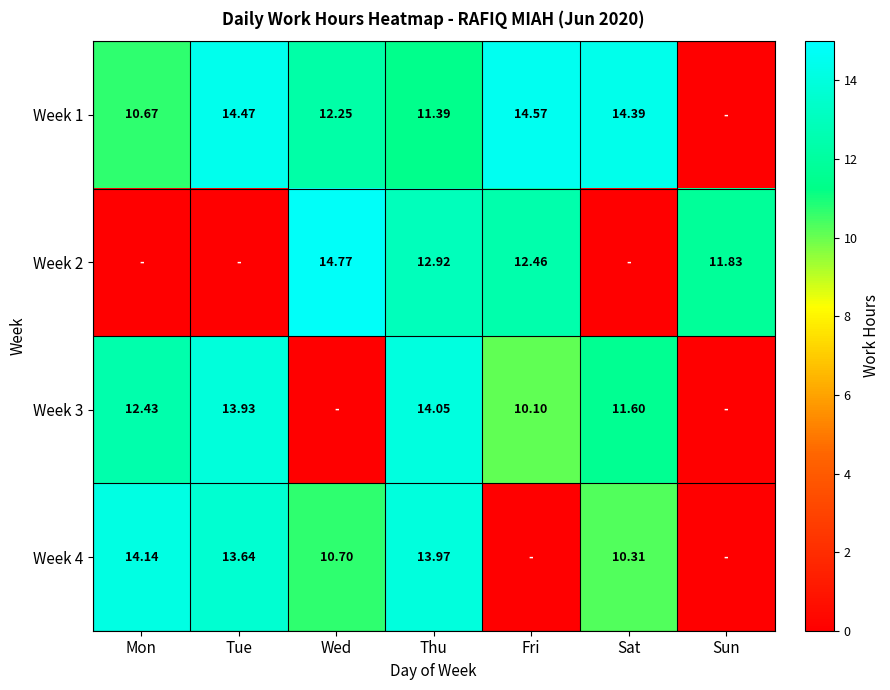

At how many categories does at least one series exceed 4?

7